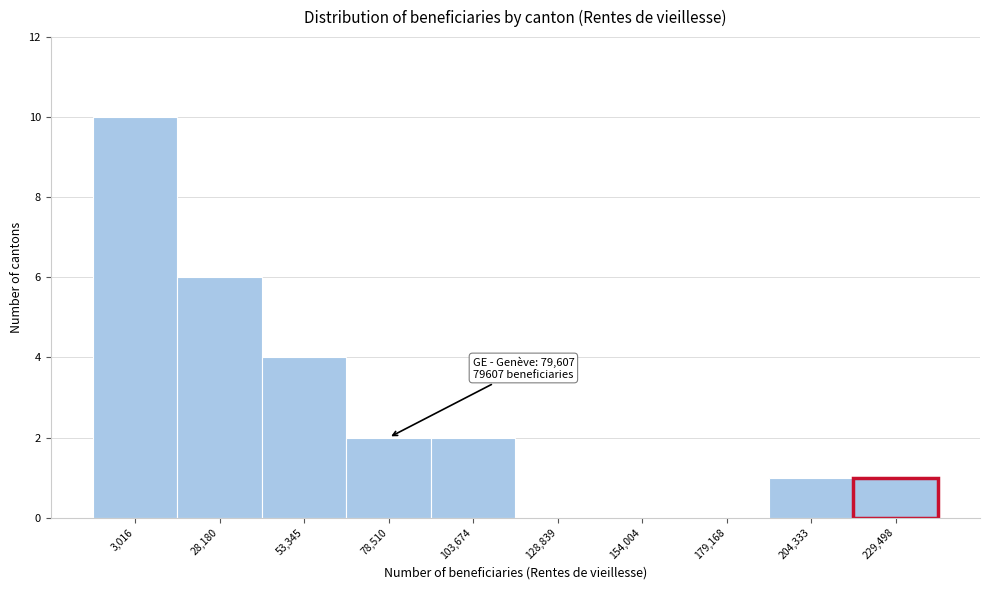

Reading left to right, list all the values displayed in this chart.

3,016=10	28,180=6	53,345=4	78,510=2	103,674=2	128,839=0	154,004=0	179,168=0	204,333=1	229,498=1